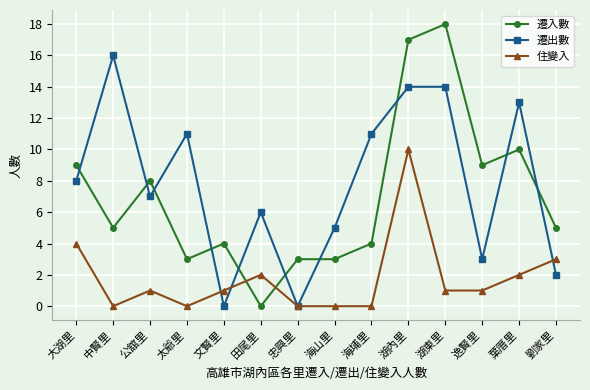

Which series has the widest spread of values?

遷入數